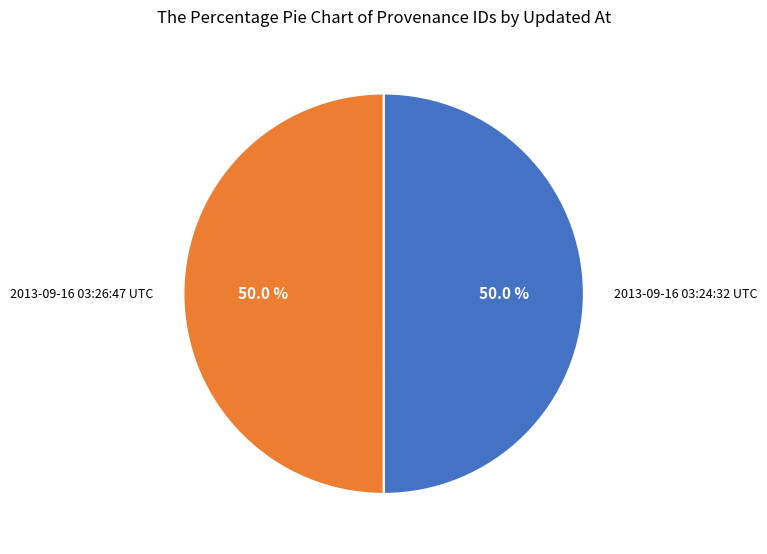

How many segments does this pie chart have?

2